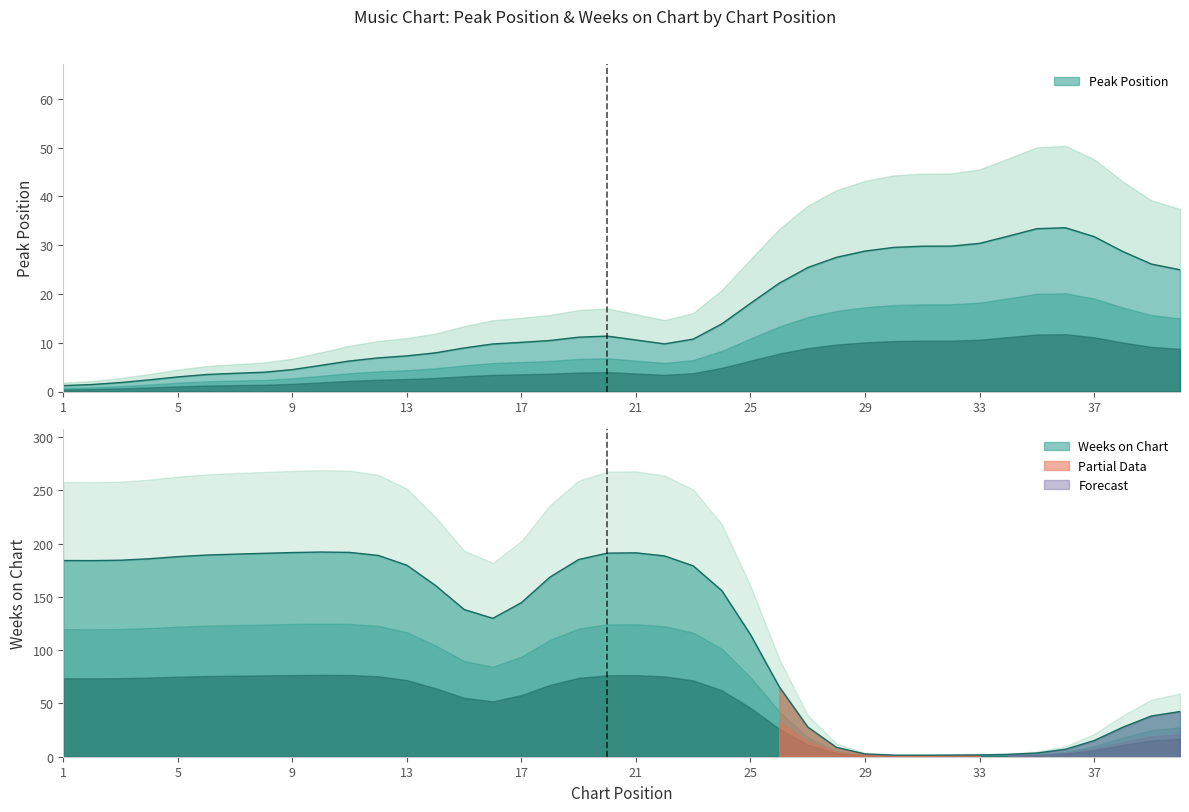

Is it true that Weeks on Chart equals 1 at 33?

False